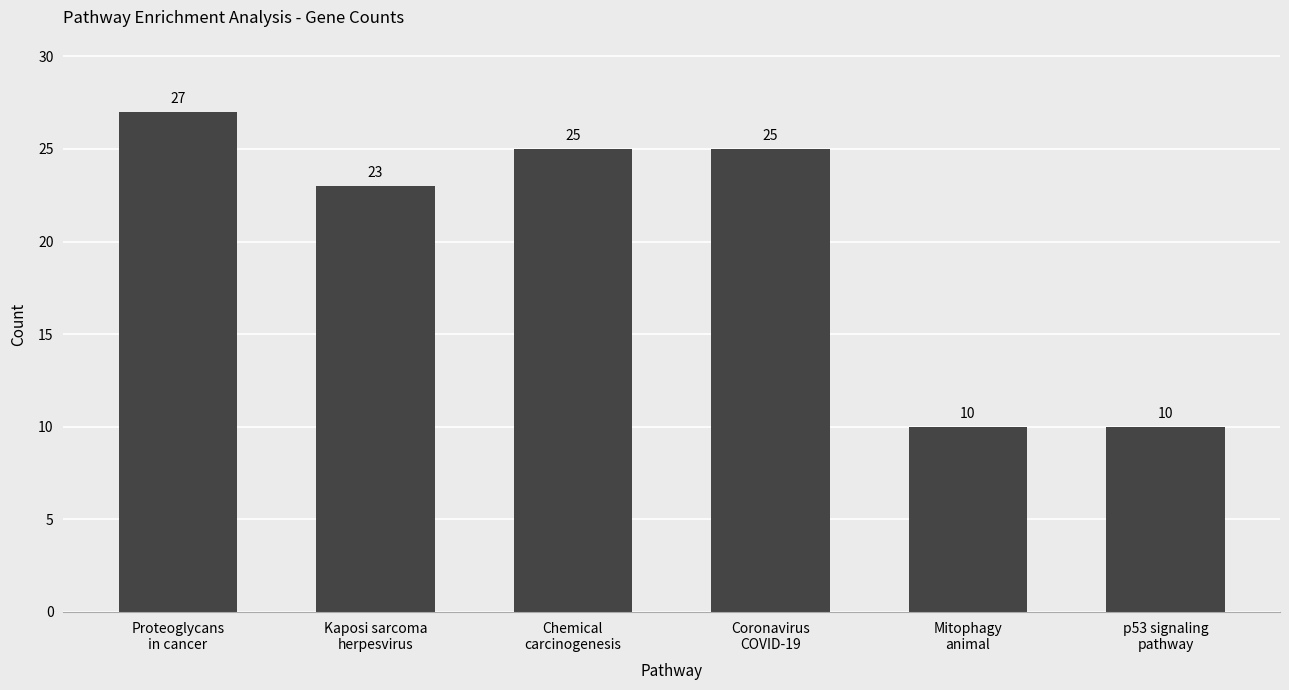

How many bars are there in total?

6